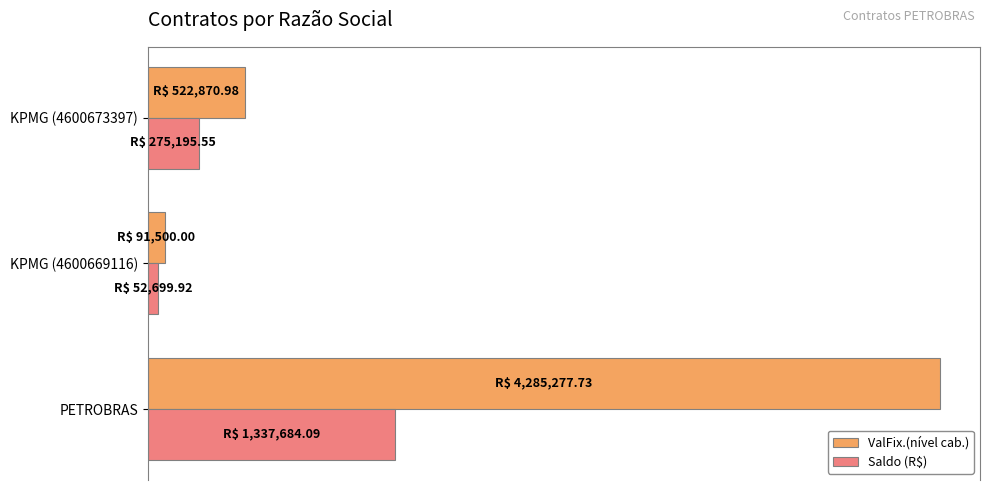

What are all the series names shown in the legend?

ValFix.(nível cab.), Saldo (R$)